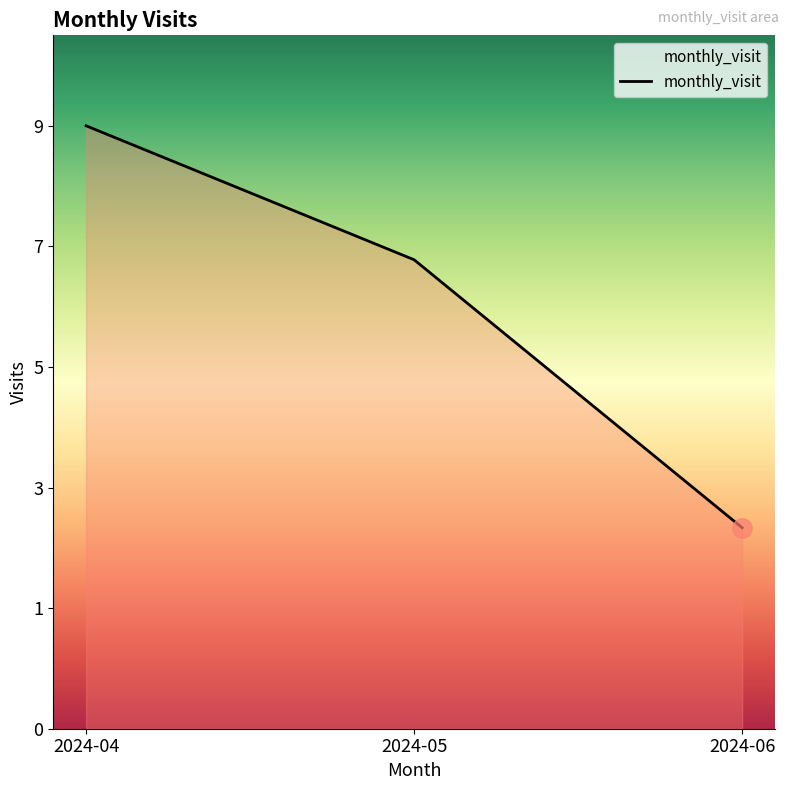

Does the chart have visible grid lines?

No